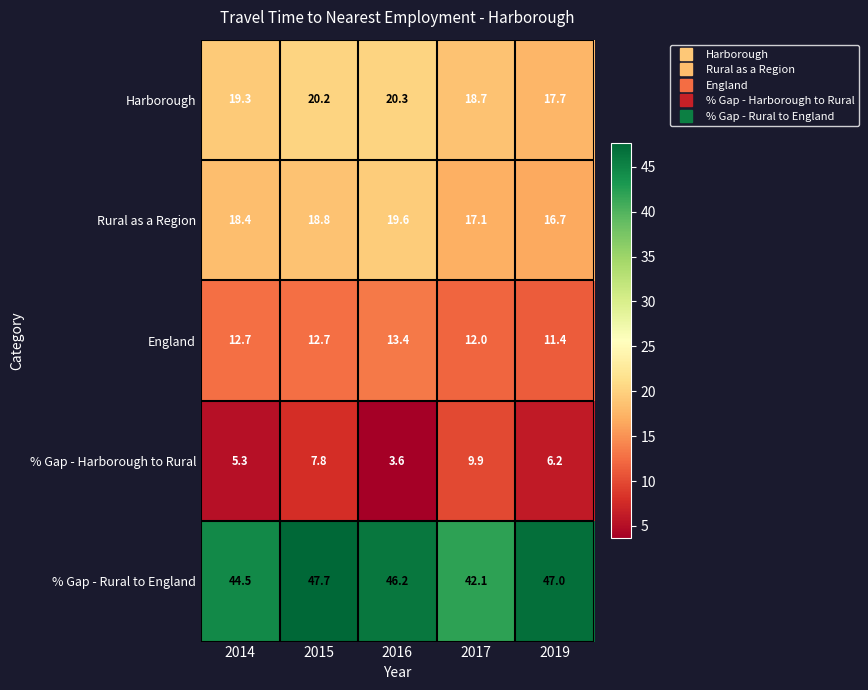

What is the difference between the second highest and second lowest values in the Rural as a Region series?

1.7